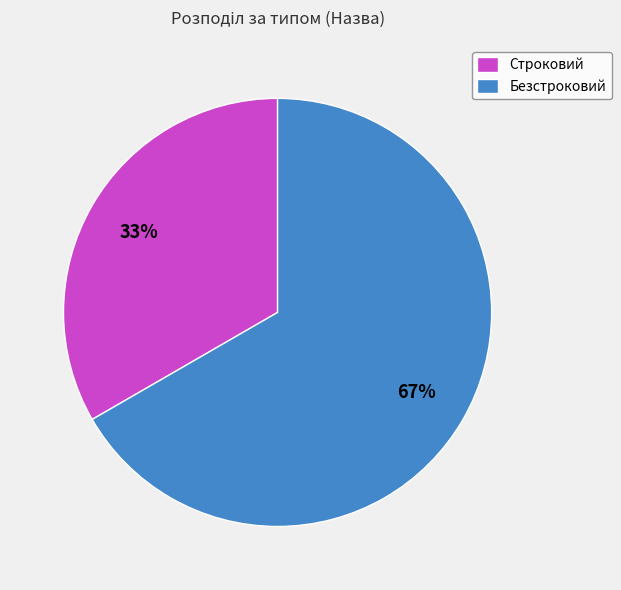

Does Безстроковий represent more than half of the total?

Yes